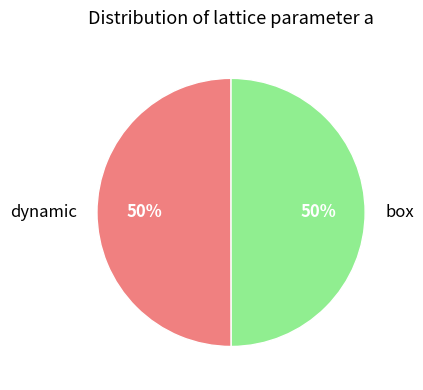

What is the ratio of the value at dynamic to the value at box?

1.0